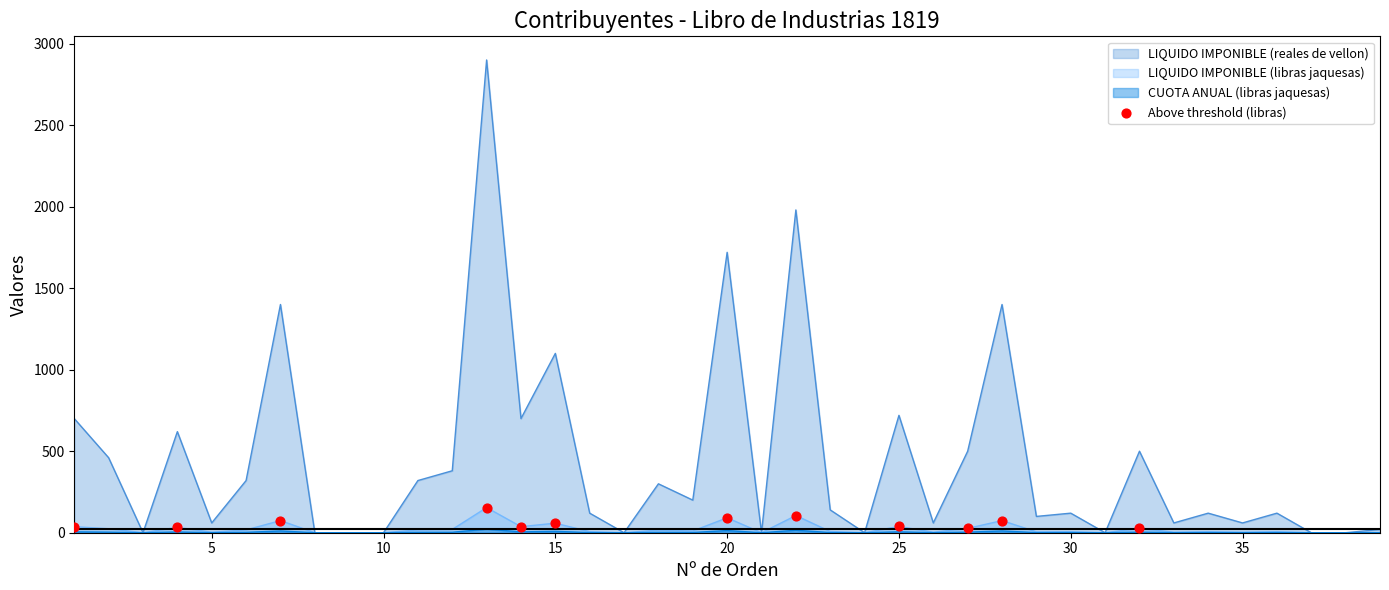

Which series has the largest total across all categories?

LIQUIDO IMPONIBLE (reales de vellon)